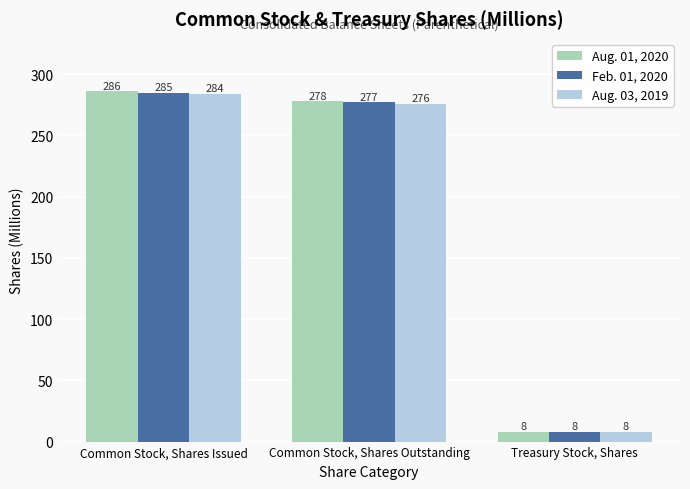

Is the value of Aug. 03, 2019 at Common Stock, Shares Outstanding greater than the value of Feb. 01, 2020 at Common Stock, Shares Issued?

No